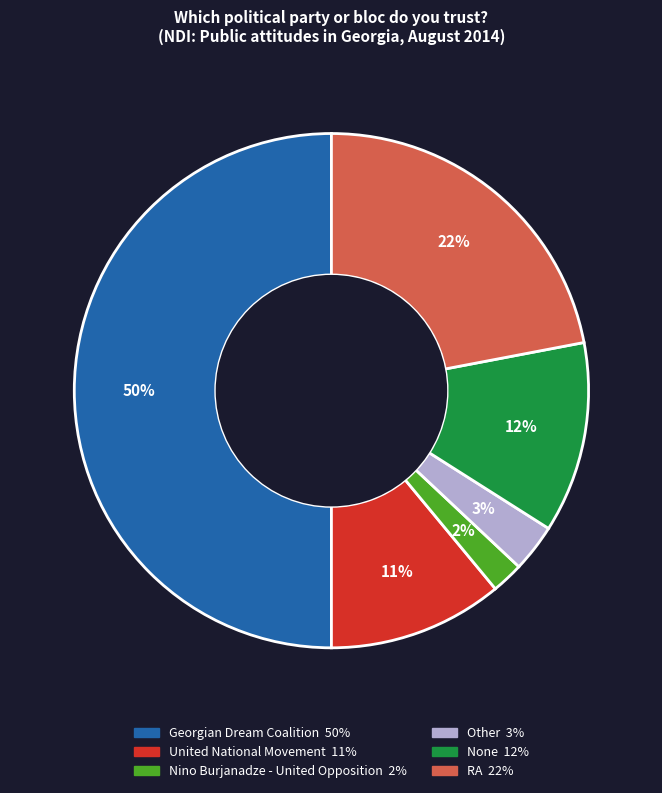

Is it true that Nino Burjanadze - United Opposition is 2% of the pie?

True